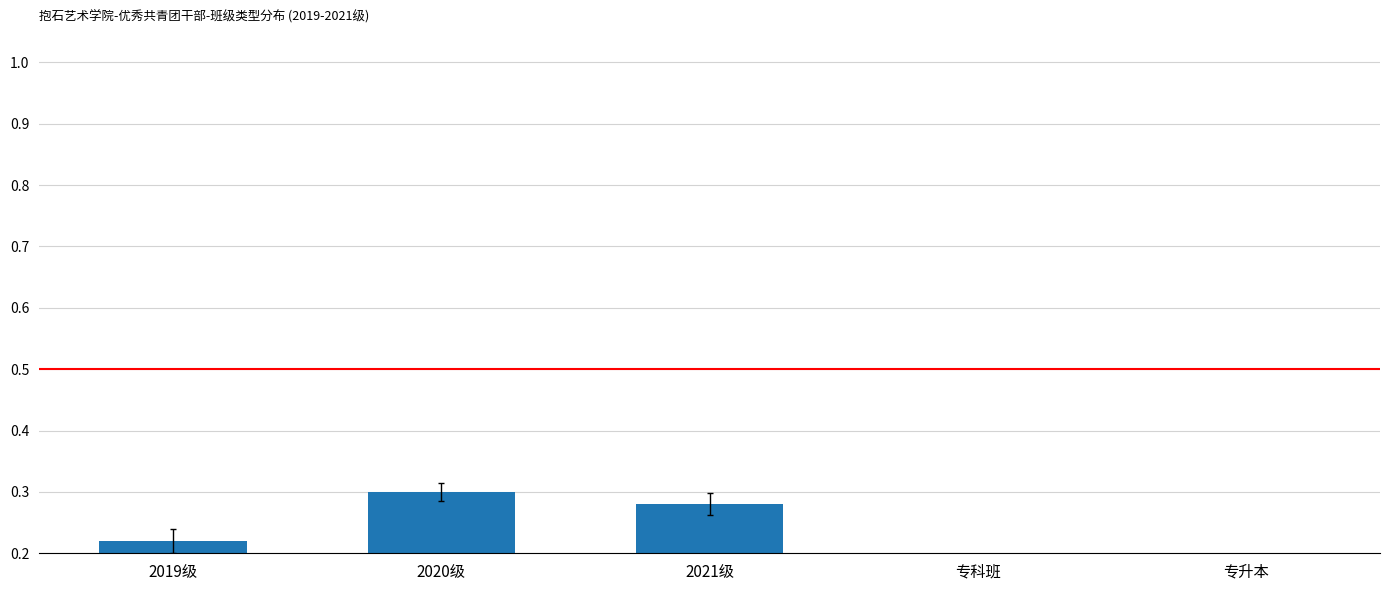

What is the value of the 2nd bar from the left?

0.3